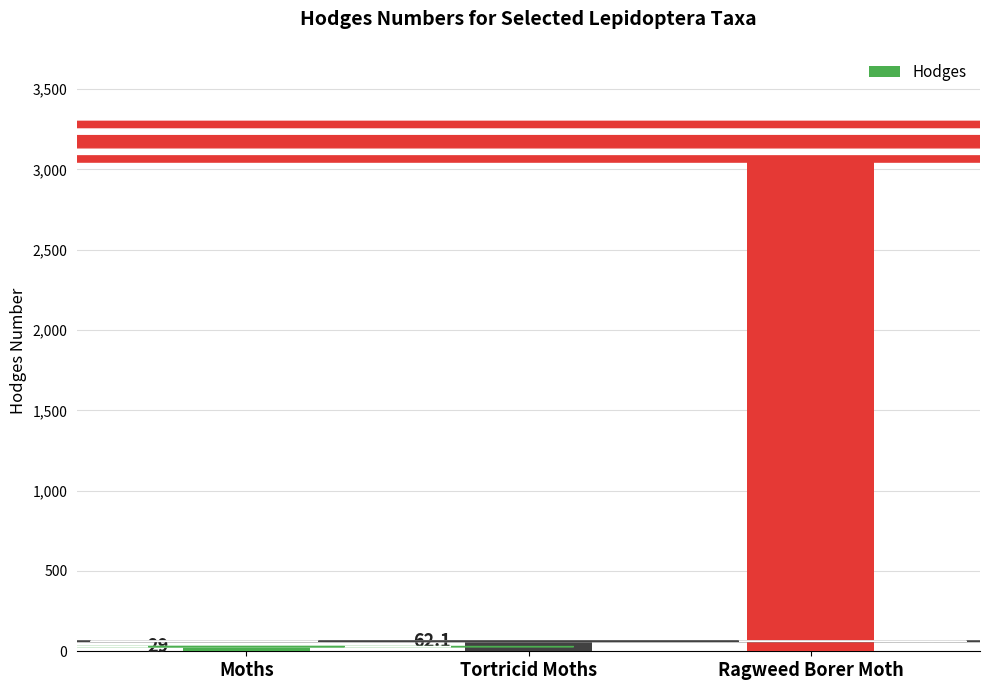

What is the change in value from Moths to Tortricid Moths?

+33.1